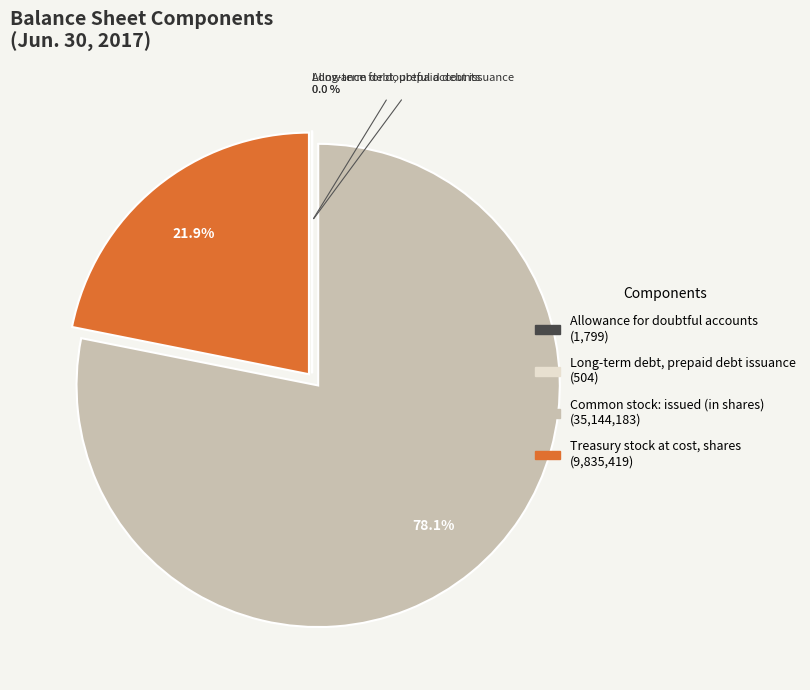

Which category has the biggest portion of the pie?

Common stock: issued (in shares)